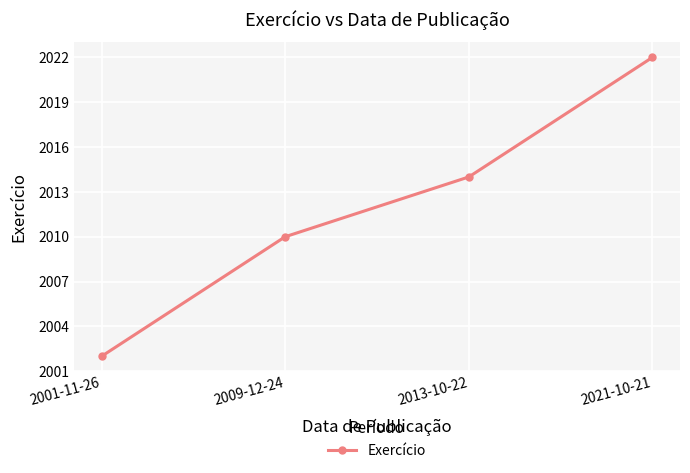

Count the number of categories in the chart.

4